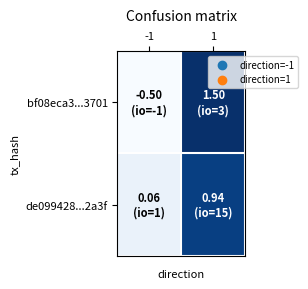

At which category does the chart reach its peak across all series?

1